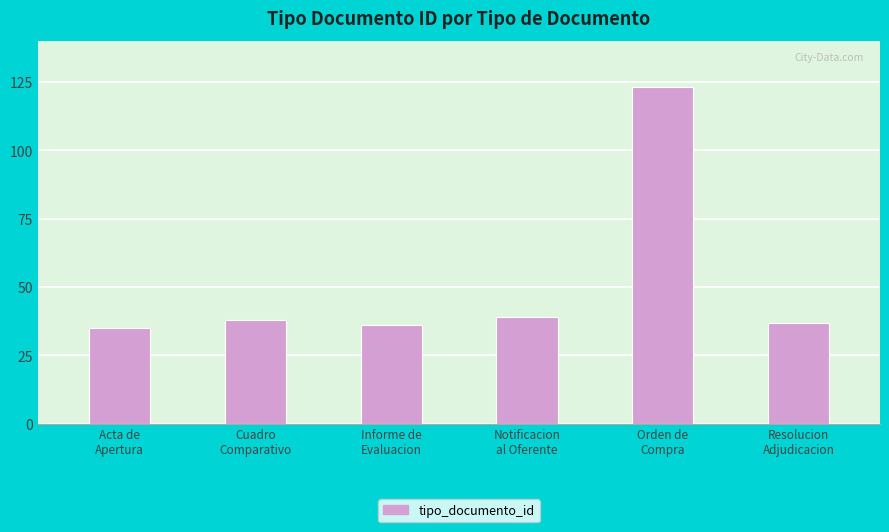

What is the label of the 6th bar from the left?

Resolucion
Adjudicacion